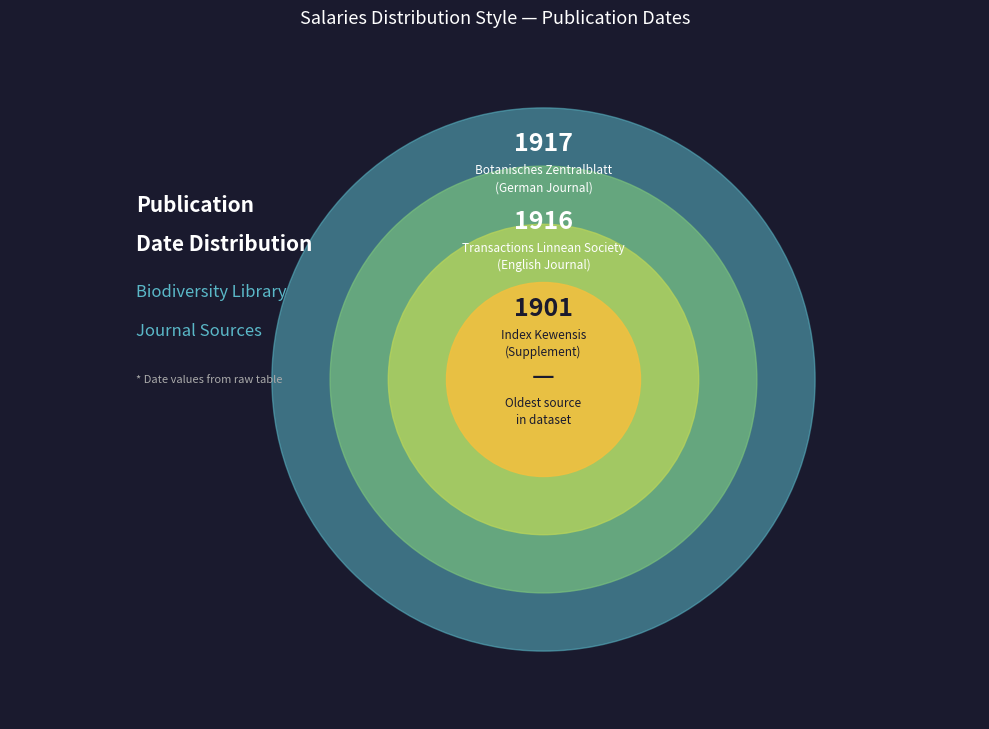

Rank the categories by value from highest to lowest.

Botanisches Zentralblatt (1917), Transactions Linnean Society (1916), Index Kewensis (1901)